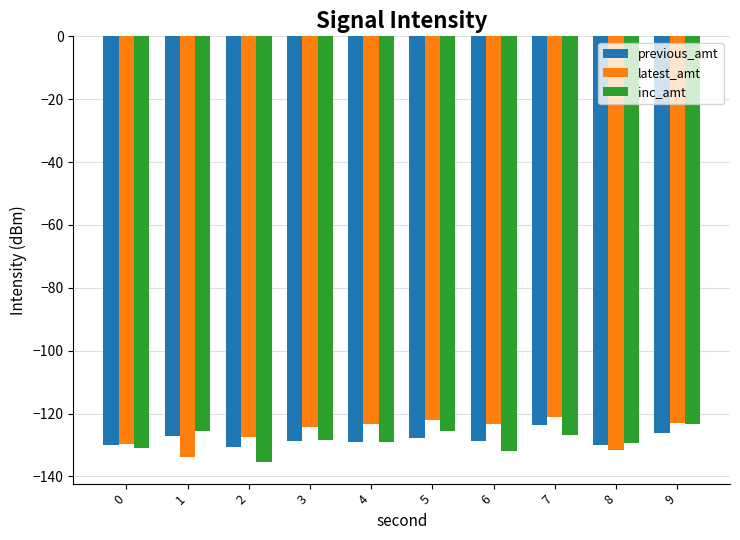

What is the difference between the latest_amt values at 0 and 3?

5.5